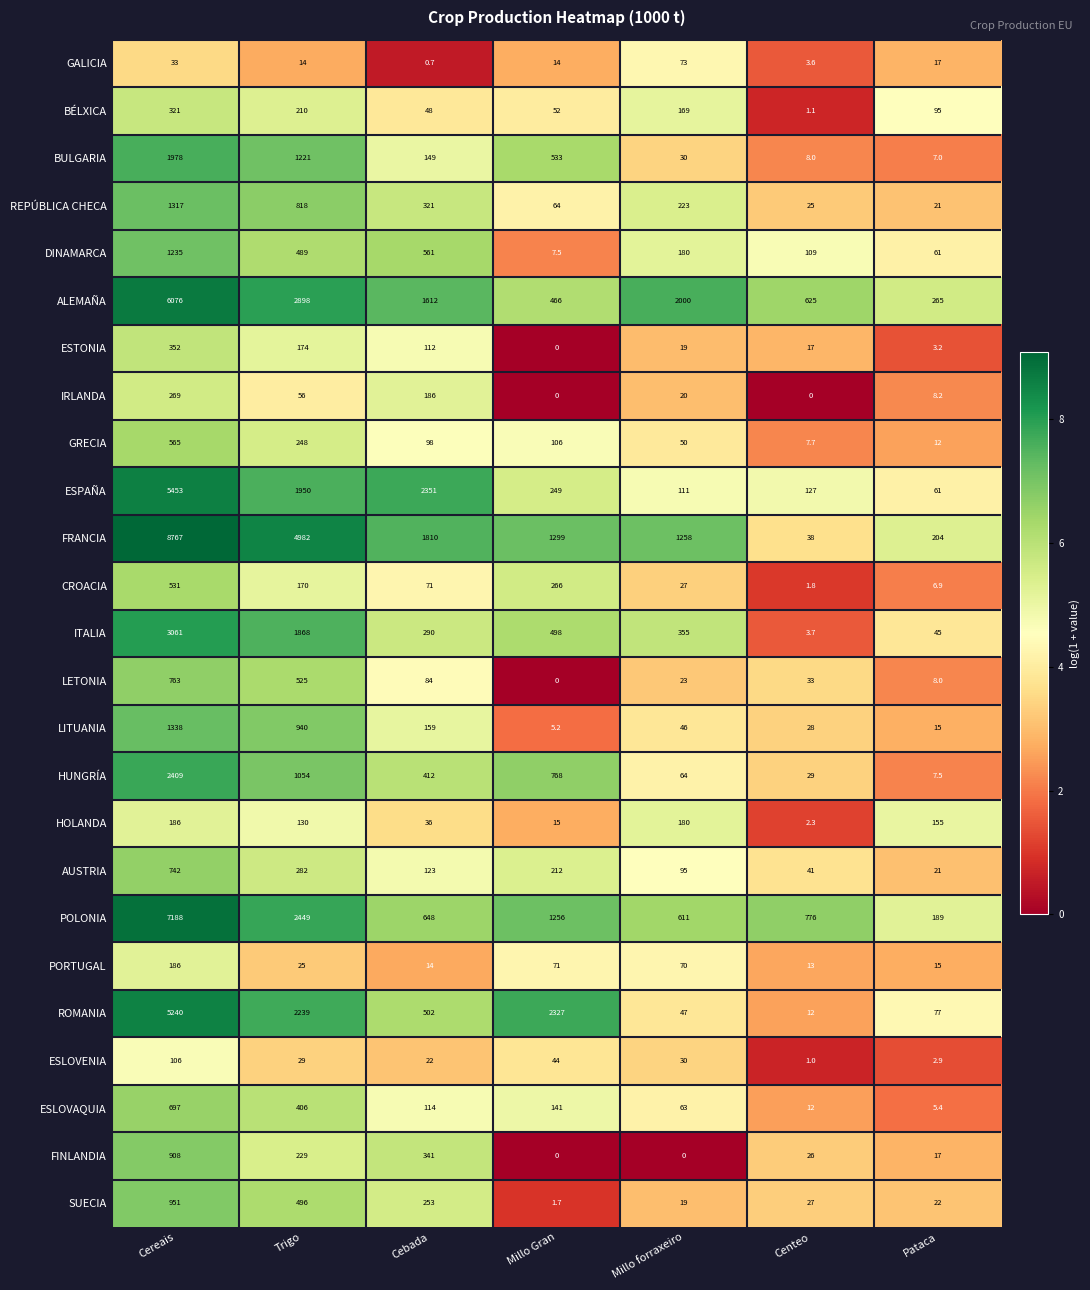

How many data points does each series have?

7